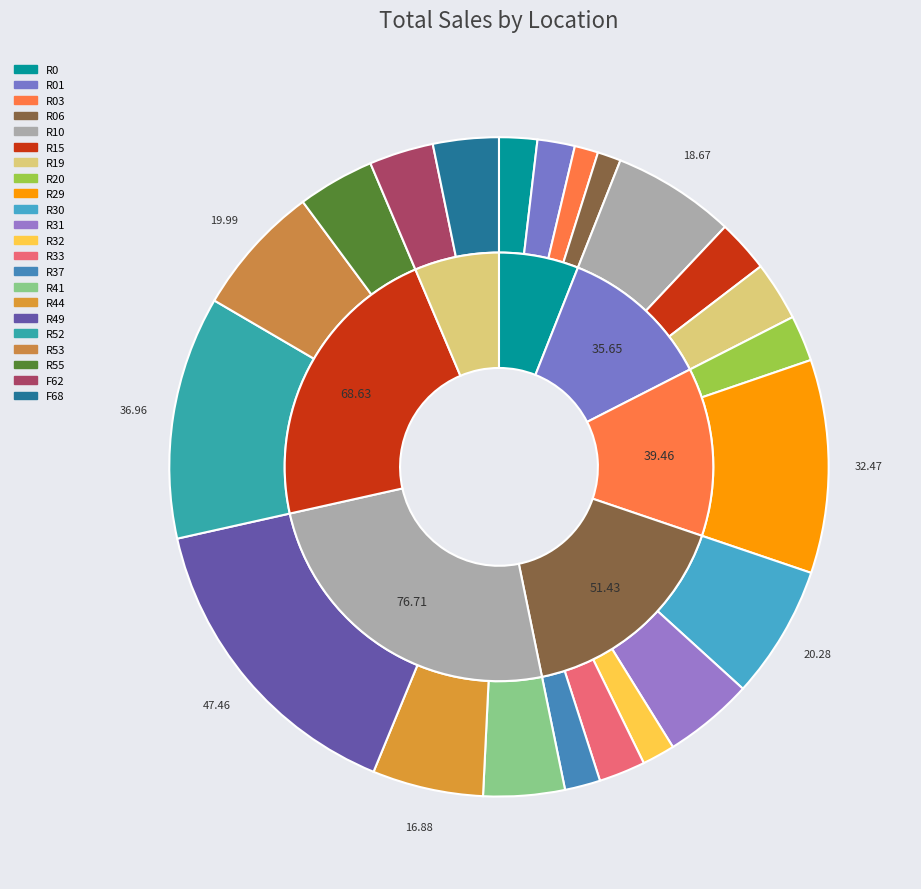

To the nearest percent, what is the average slice percentage?

5%